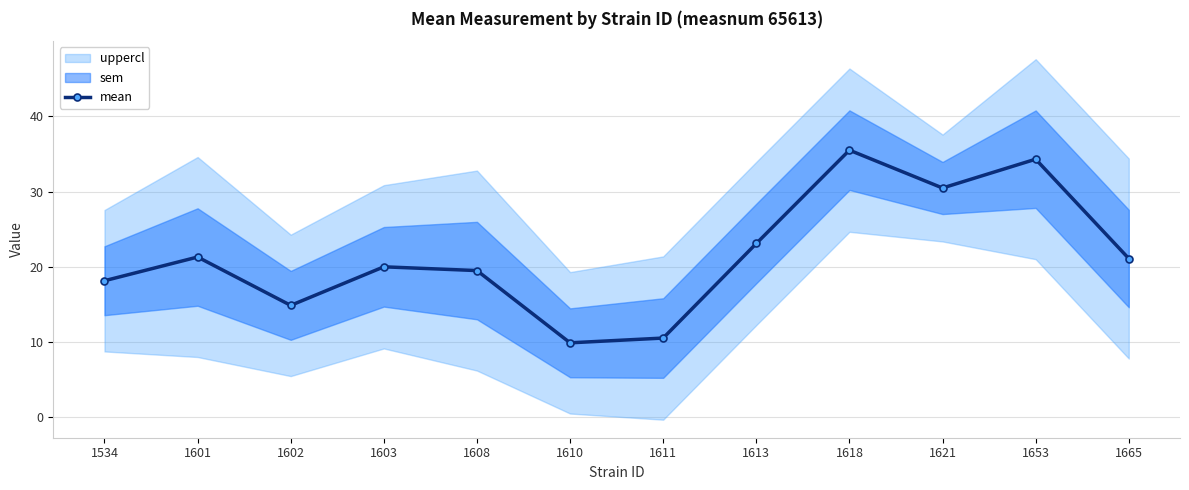

Which label corresponds to the smallest value in the chart?

1610